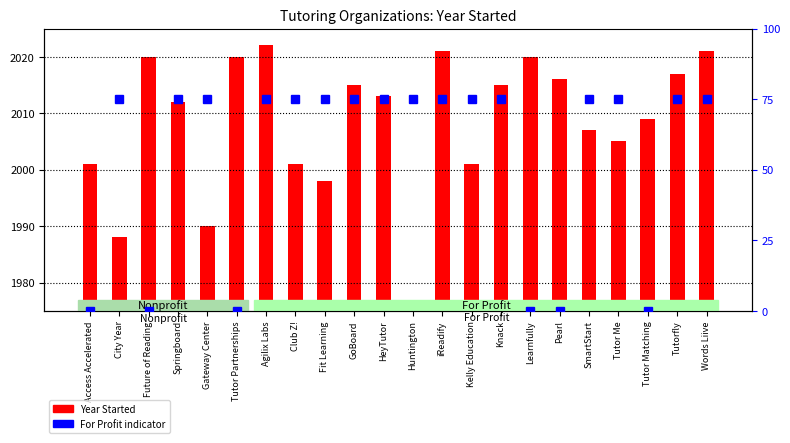

Which category has the highest value in the For Profit (scaled) series?

City Year